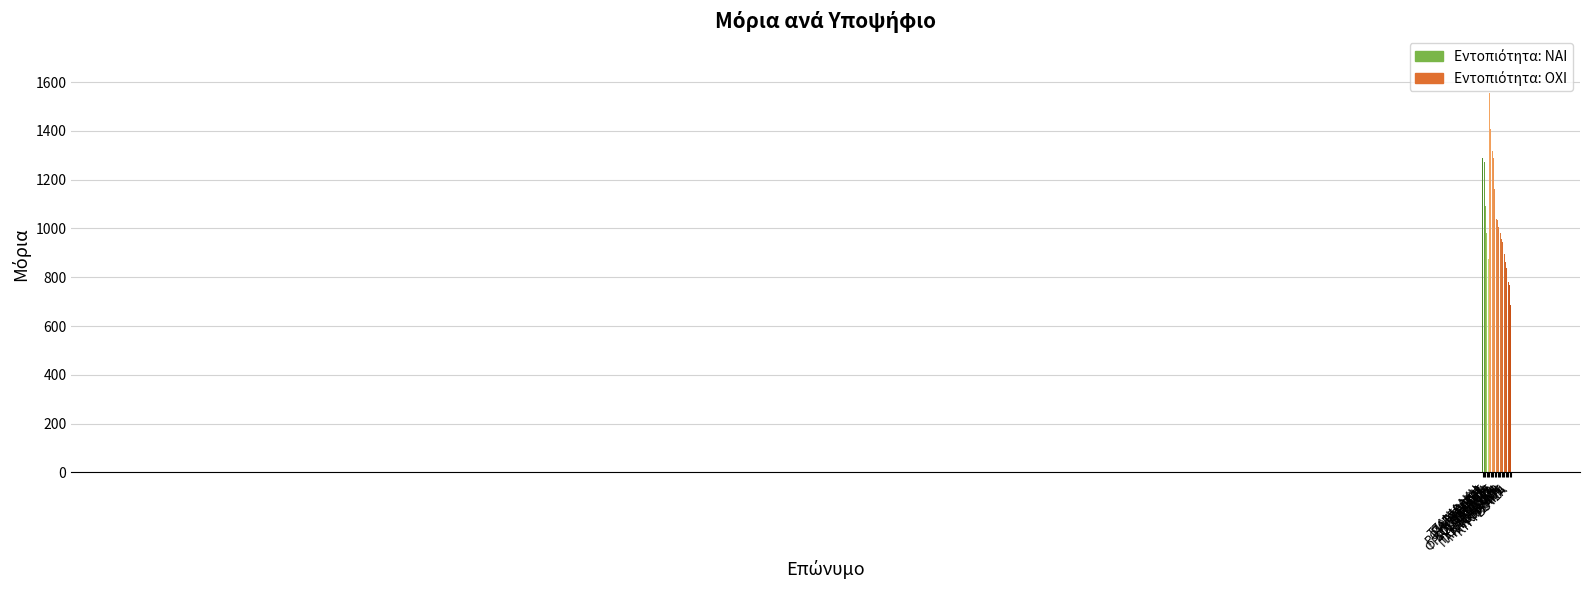

Between ΤΡΟΚΑ and ΣΤΕΦΑΝΑΚΗ, which is larger?

ΣΤΕΦΑΝΑΚΗ